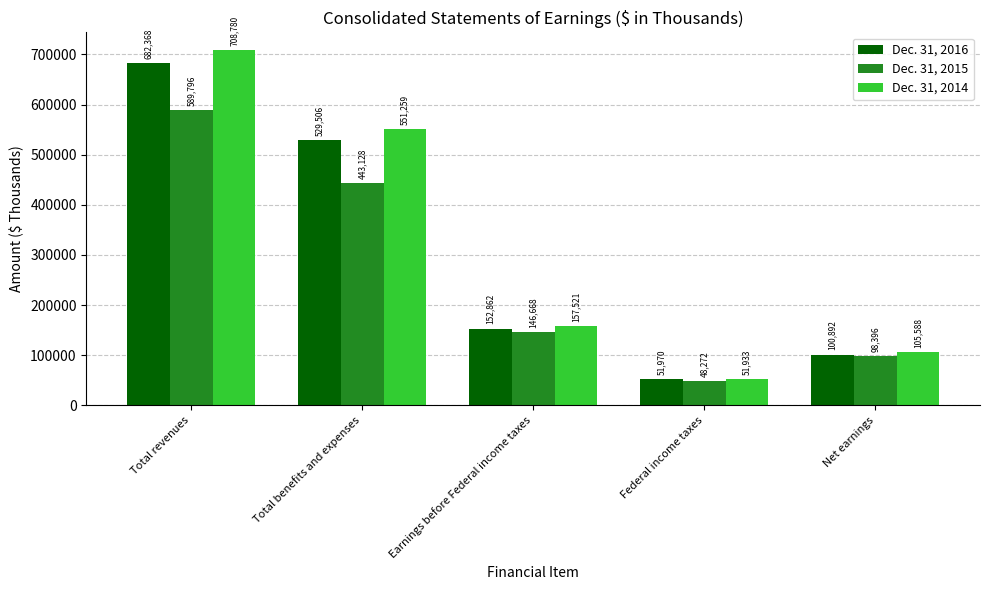

What is the label of the 5th bar from the left?

Net earnings